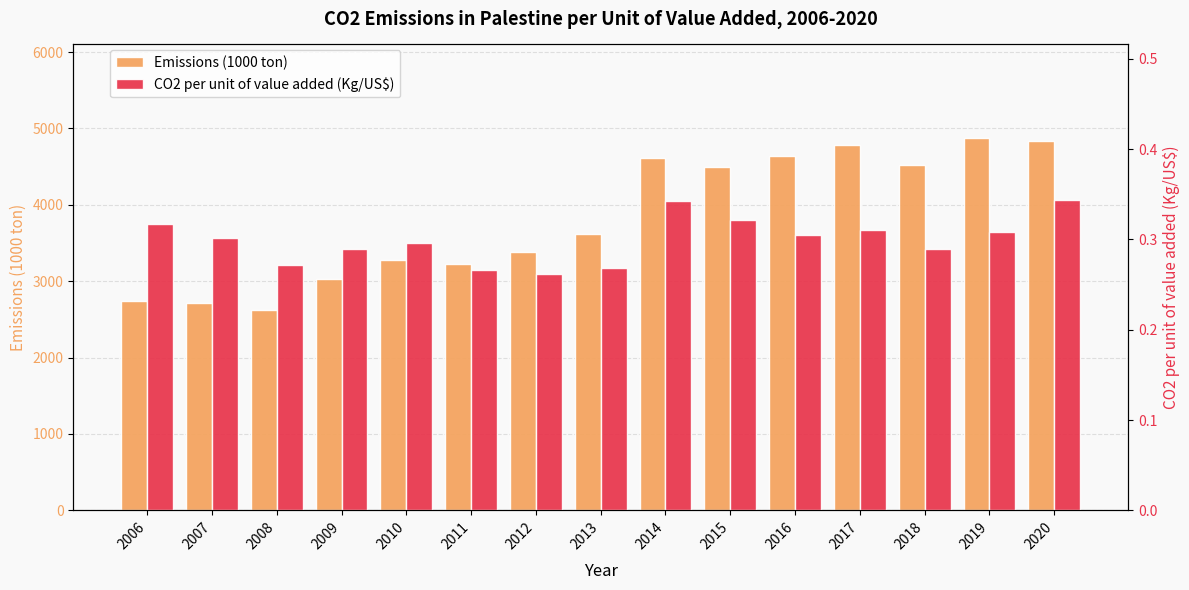

Rank the series at 2019 from lowest to highest value.

CO2 per unit of value added (Kg/US$), Emissions (1000 ton)